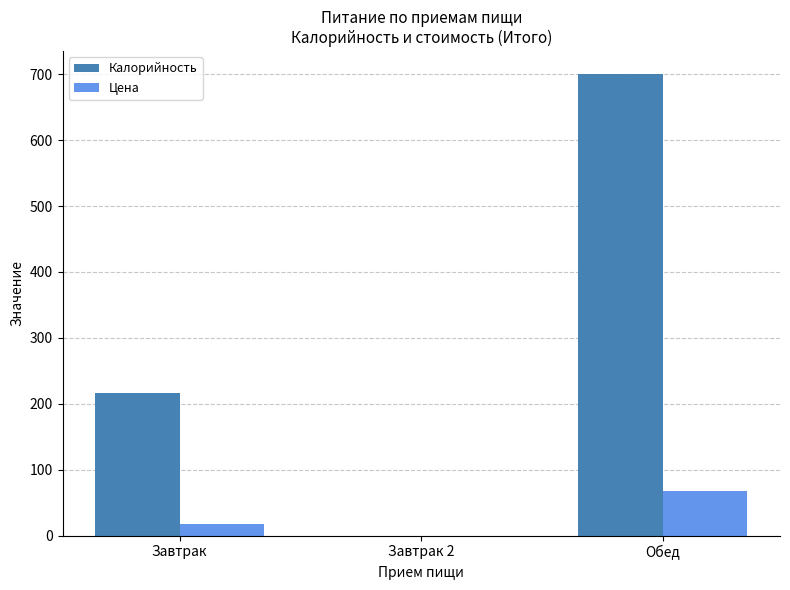

What is the sum of the Калорийность values at Завтрак and Завтрак 2?

216.0